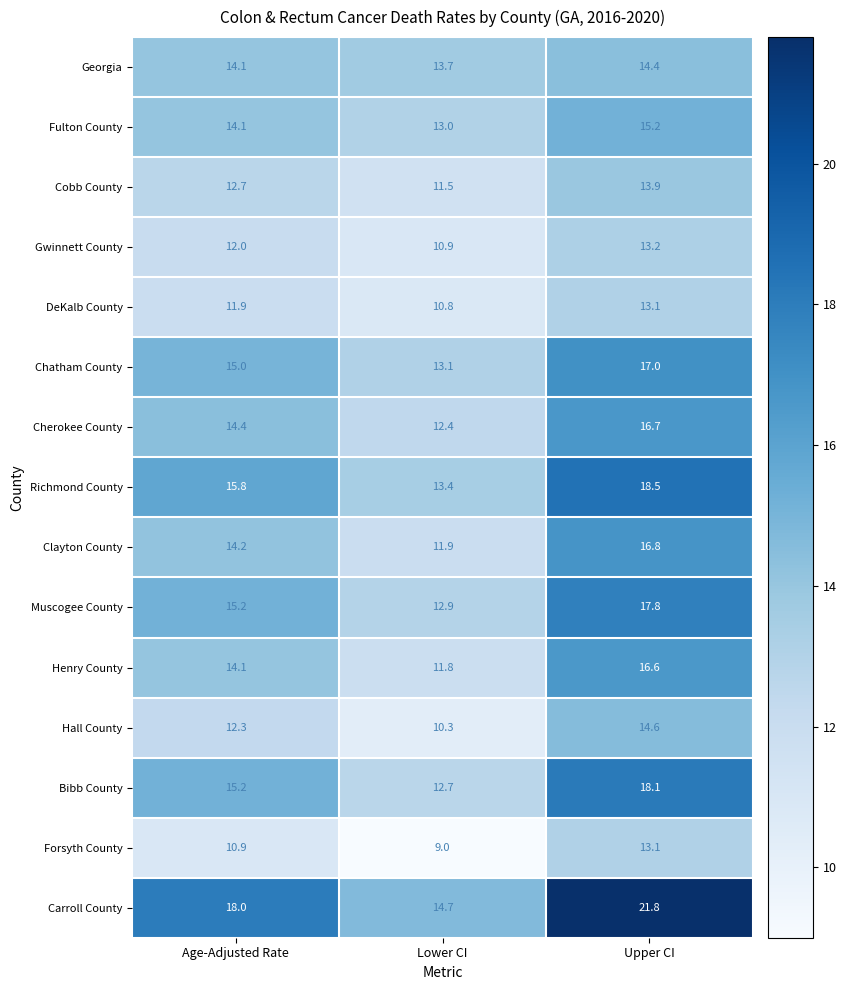

What is the difference between the Bibb County values at Lower CI and Age-Adjusted Rate?

2.5